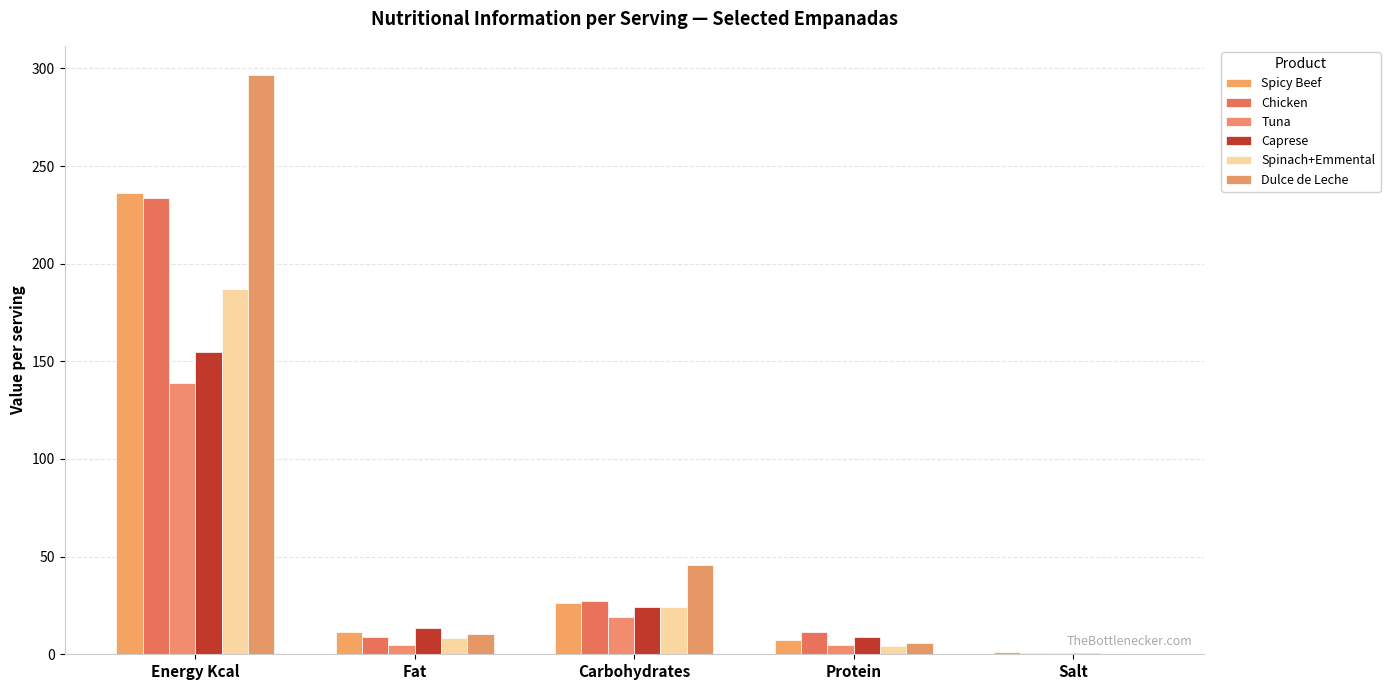

What is the sum of all Chicken values?

281.8